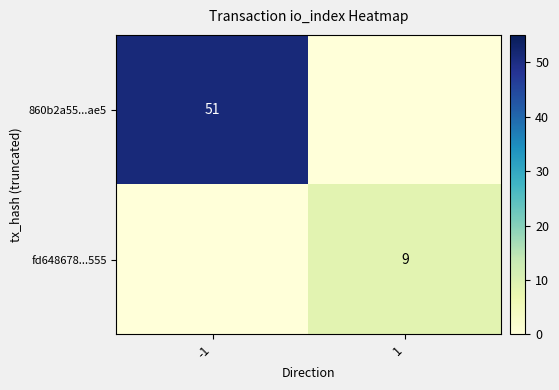

Is it true that 860b2a55...ae5 equals 51 at -1?

True